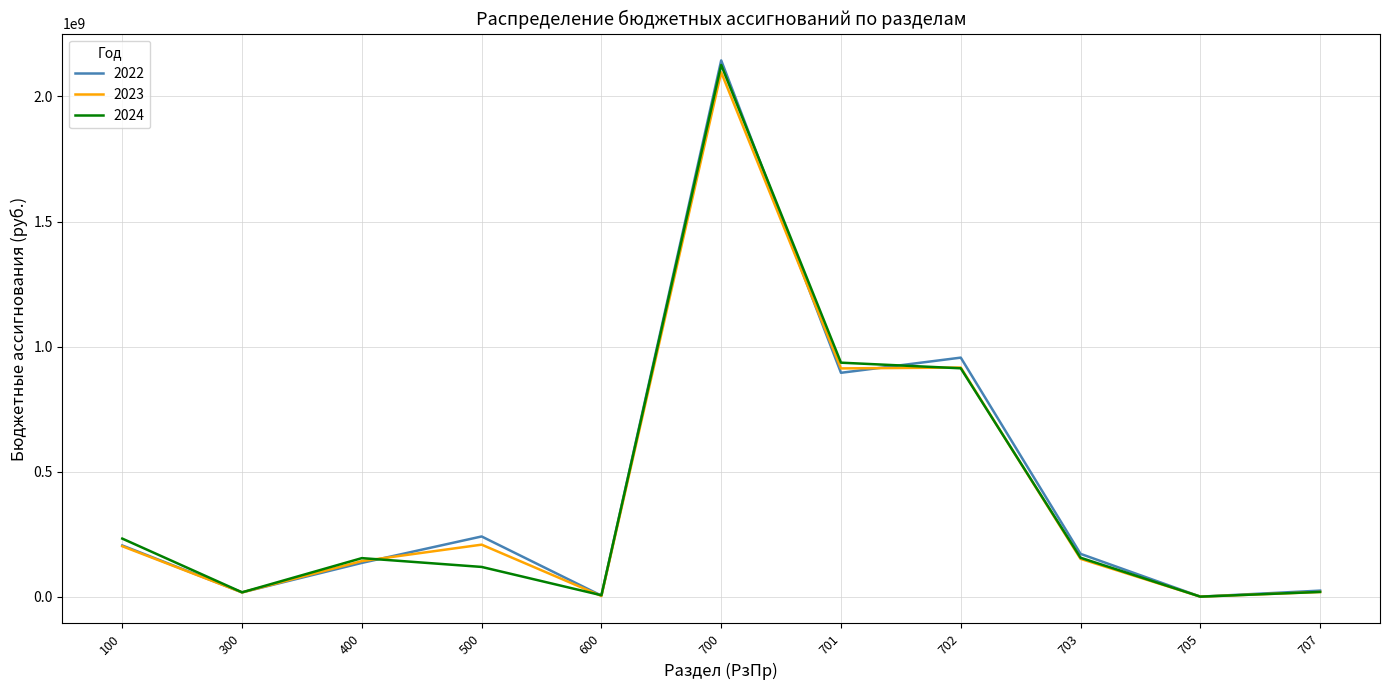

What is the average value of the 2022 series?

435710823.9